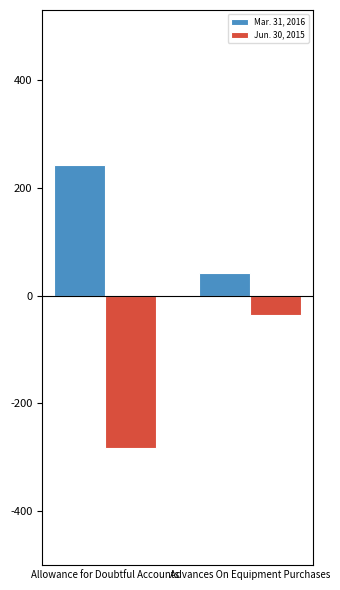

What is the spread (max minus min) of values at Allowance for Doubtful Accounts?

524.6